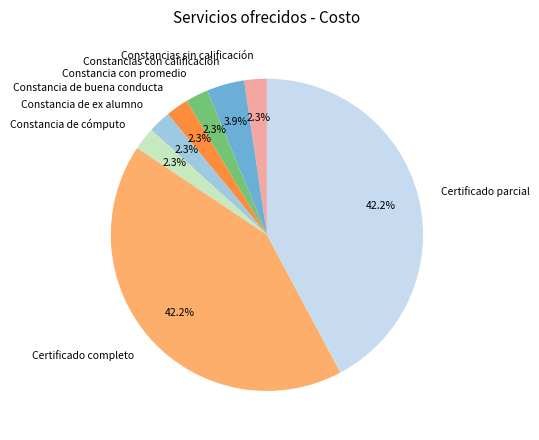

To the nearest percent, what portion does Constancias sin calificación represent?

2%